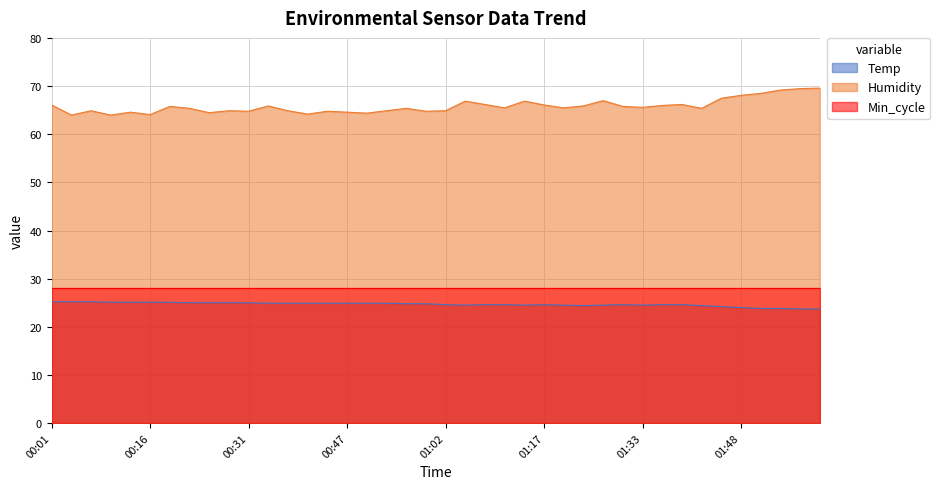

At how many categories does at least one series exceed 61?

40